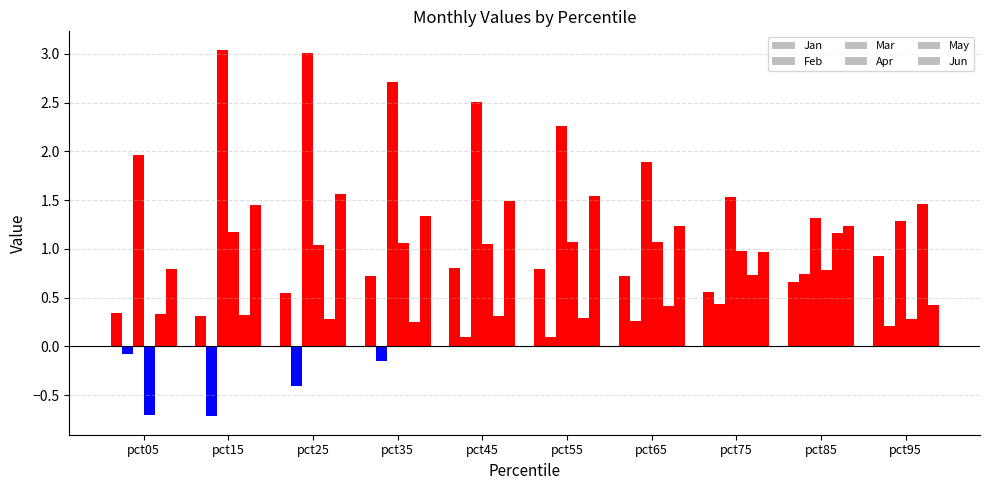

Does the chart contain stacked bars?

No